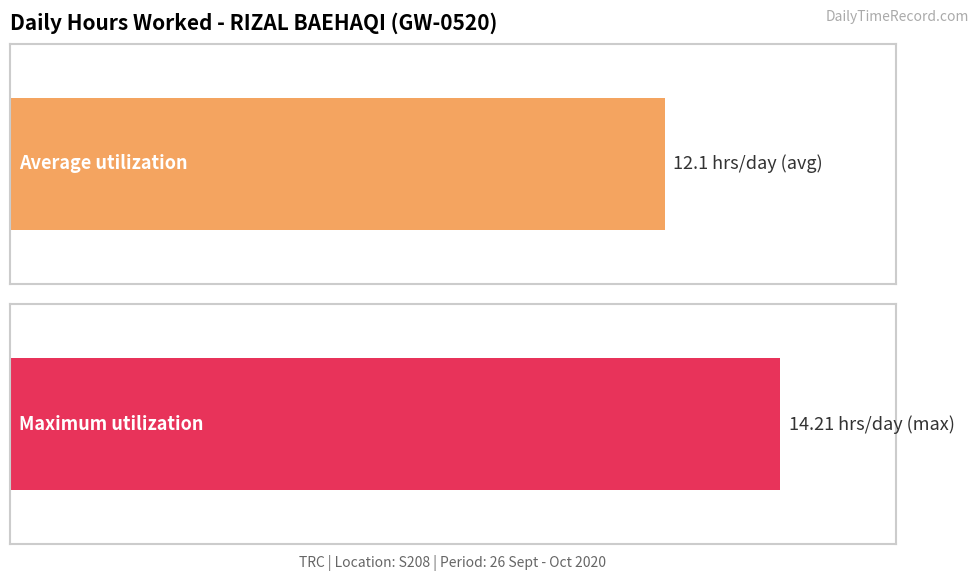

The value at 4-Sun is 5.7. True or false?

False